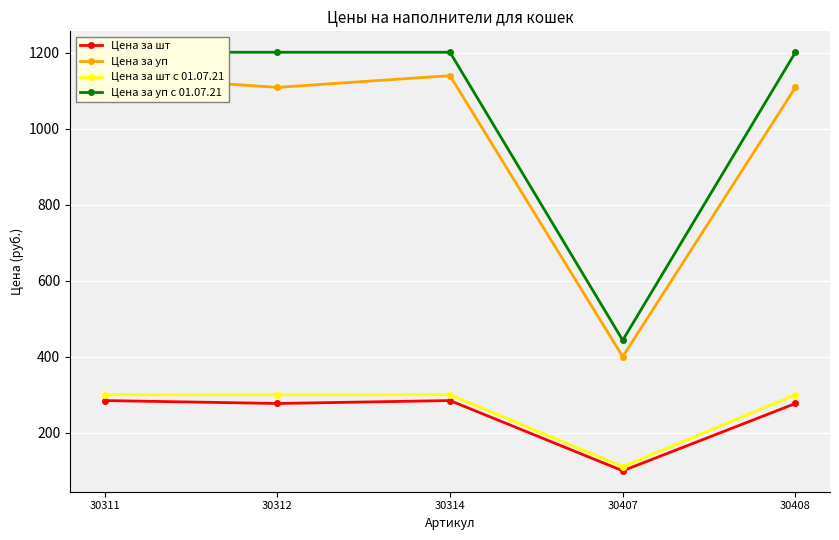

Reading right to left, extract all data points from this chart.

Цена за шт: 30408=277.2	30407=100.1	30314=284.9	30312=277.2	30311=284.9
Цена за уп: 30408=1108.8	30407=400.4	30314=1139.6	30312=1108.8	30311=1139.6
Цена за шт с 01.07.21: 30408=300.3	30407=110.9	30314=300.3	30312=300.3	30311=300.3
Цена за уп с 01.07.21: 30408=1201.2	30407=443.5	30314=1201.2	30312=1201.2	30311=1201.2